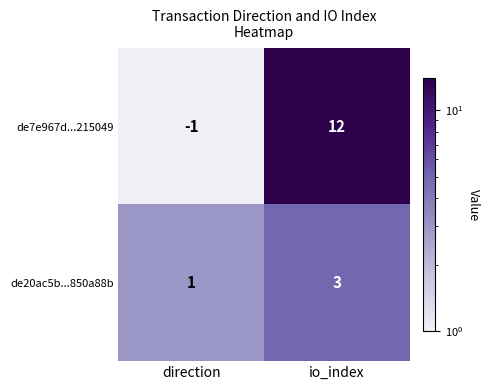

What is the approximate value of de7e967d...215049 at io_index, to the nearest 5?

10